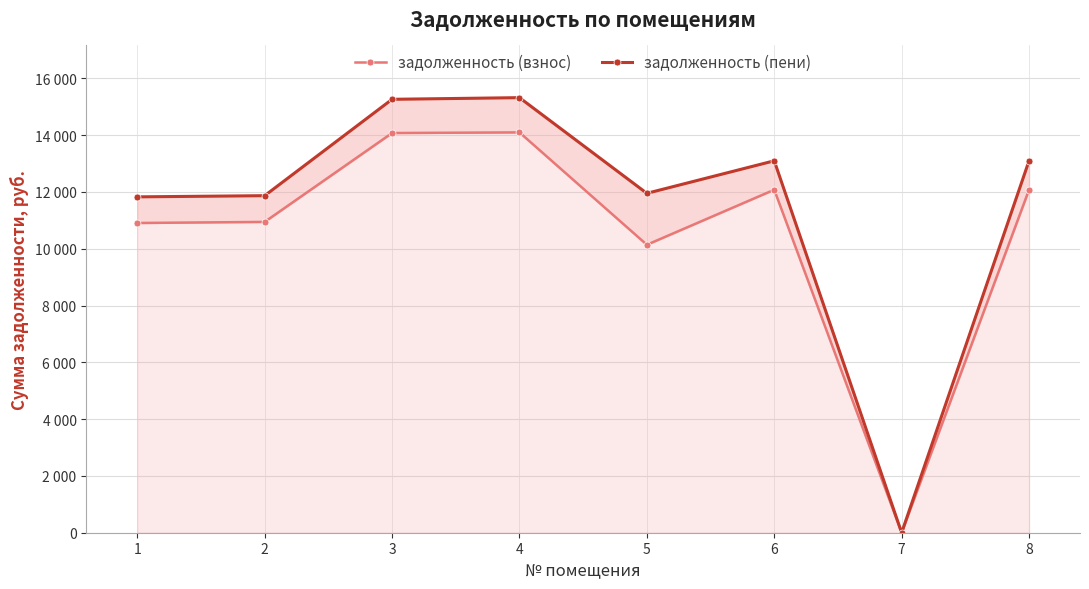

At which label does задолженность (пени) first exceed 13095?

3